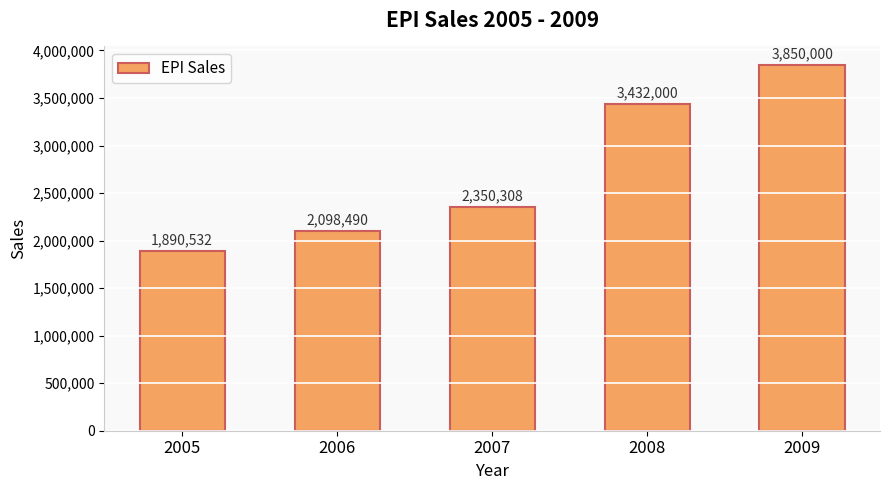

What value does the data have at 2007, to the nearest 50?

2350300